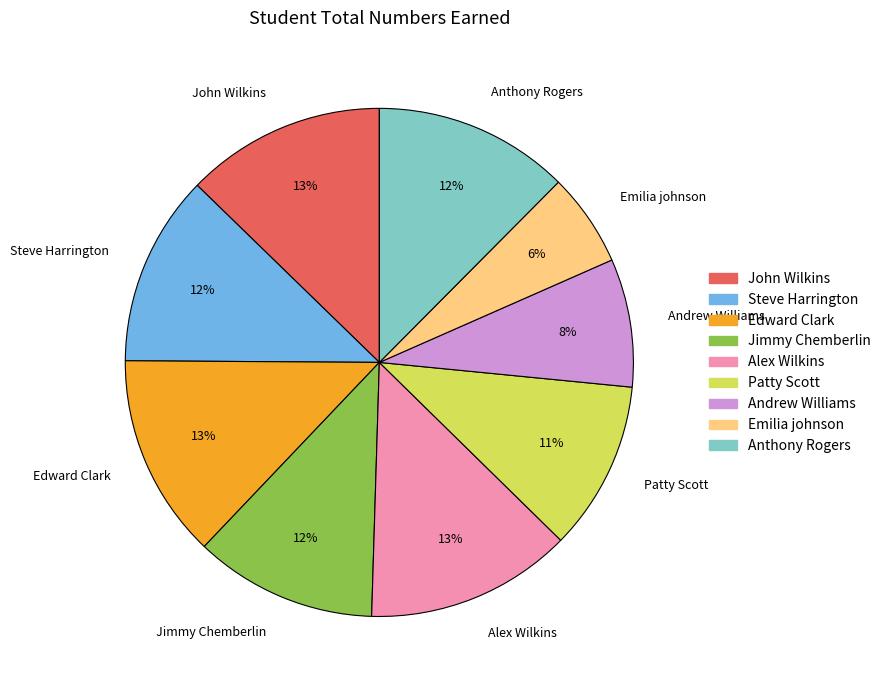

What is the smallest slice in the pie chart?

Emilia johnson